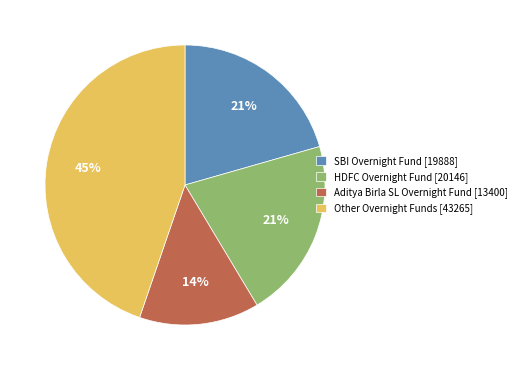

Does Other Overnight Funds [43265] account for over 50% of the chart?

No